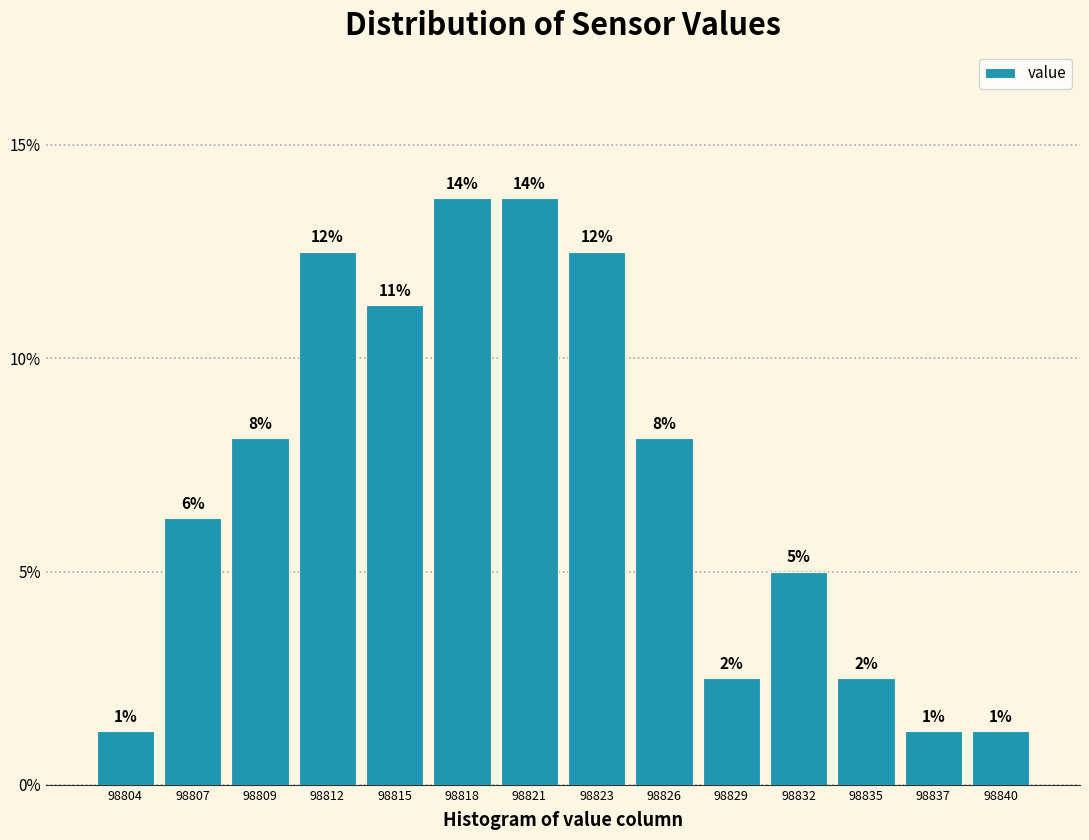

Does the chart contain any negative values?

No